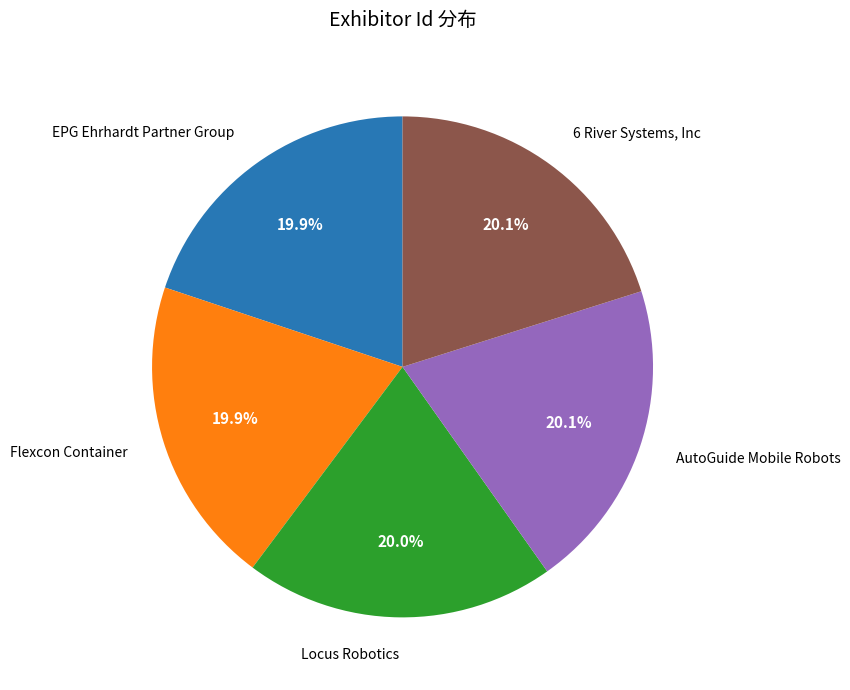

Is there any slice that represents more than half of the pie?

No